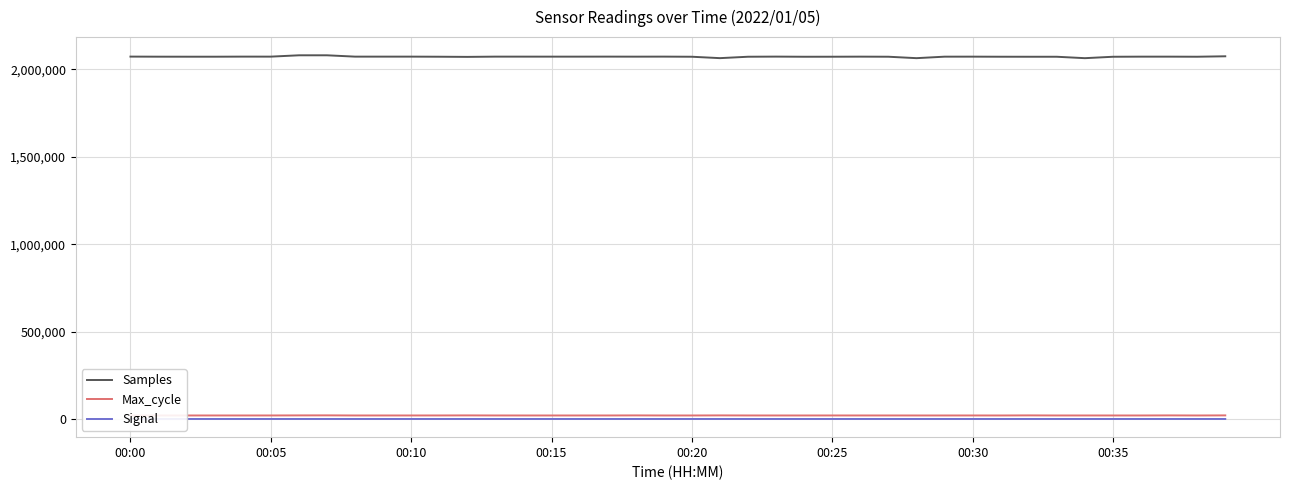

Is this an area chart (filled region under the line)?

No